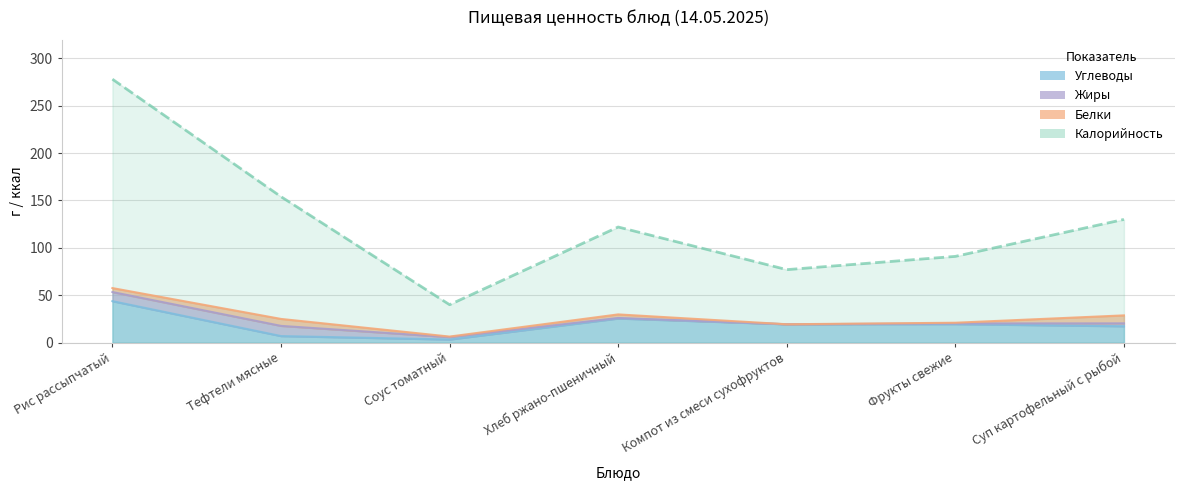

Where is Углеводы nearest to the value 23?

Хлеб ржано-пшеничный